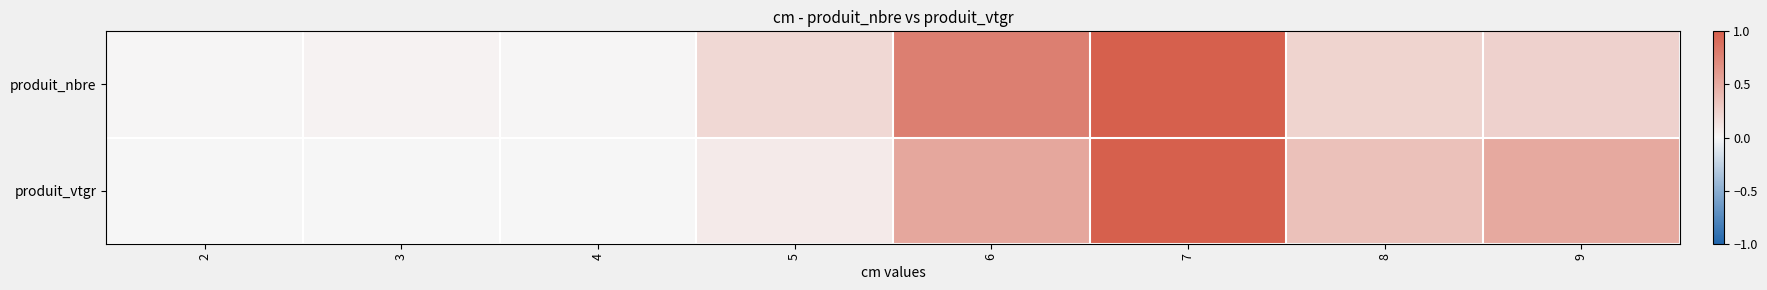

What is the greatest value displayed?

1.0